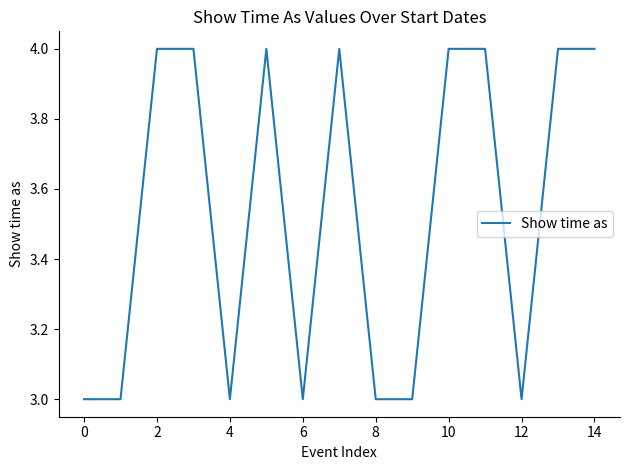

What is the minimum value shown in the chart?

3